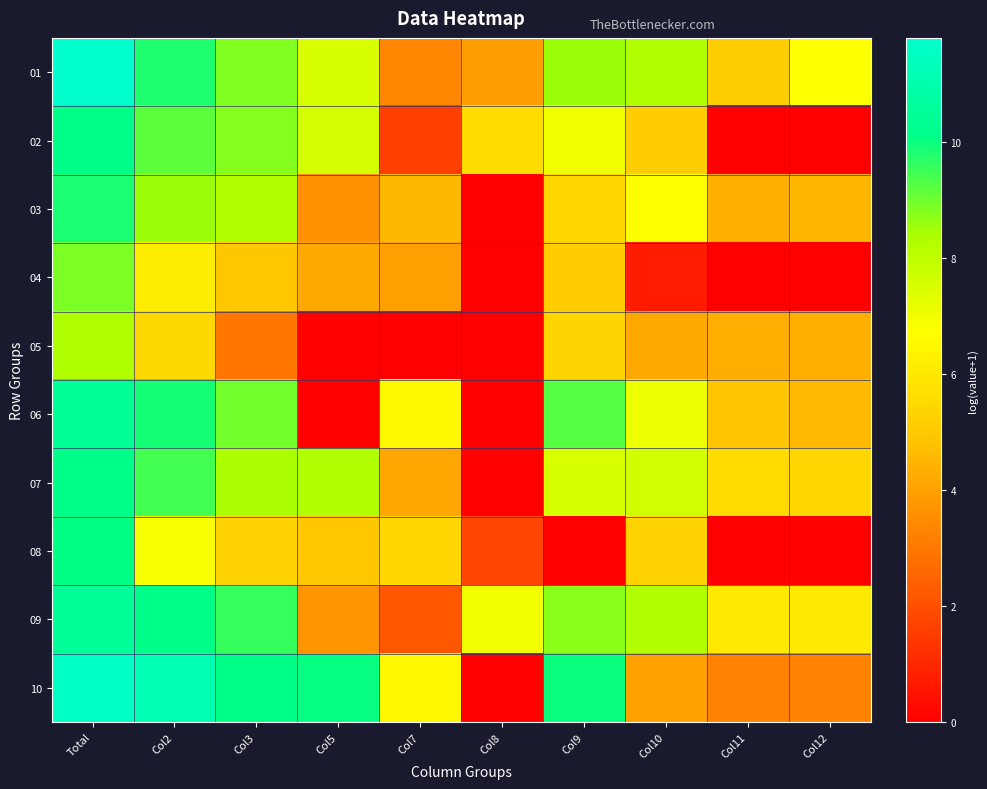

Reading left to right, list all the values displayed in this chart.

01: Total=11.8	Col2=9.8	Col3=8.8	Col5=7.5	Col7=3.3	Col8=4.0	Col9=8.6	Col10=8.3	Col11=5.2	Col12=6.8
02: Total=10.1	Col2=9.2	Col3=8.8	Col5=7.6	Col7=1.6	Col8=5.6	Col9=7.0	Col10=5.1	Col11=0.0	Col12=0.0
03: Total=9.9	Col2=8.5	Col3=8.3	Col5=3.6	Col7=4.6	Col8=0.0	Col9=5.4	Col10=6.7	Col11=4.4	Col12=4.6
04: Total=8.9	Col2=6.2	Col3=4.9	Col5=4.2	Col7=4.0	Col8=0.0	Col9=5.1	Col10=0.7	Col11=0.0	Col12=0.0
05: Total=8.3	Col2=5.5	Col3=3.0	Col5=0.0	Col7=0.0	Col8=0.0	Col9=5.4	Col10=4.2	Col11=4.3	Col12=4.4
06: Total=10.5	Col2=9.9	Col3=9.0	Col5=0.0	Col7=6.6	Col8=0.0	Col9=9.2	Col10=7.1	Col11=4.9	Col12=4.6
07: Total=10.1	Col2=9.4	Col3=8.4	Col5=8.3	Col7=4.1	Col8=0.0	Col9=7.5	Col10=7.7	Col11=5.6	Col12=5.4
08: Total=10.1	Col2=6.9	Col3=5.3	Col5=5.0	Col7=5.4	Col8=1.8	Col9=0.0	Col10=5.3	Col11=0.0	Col12=0.0
09: Total=10.5	Col2=10.1	Col3=9.6	Col5=3.7	Col7=2.2	Col8=7.0	Col9=8.7	Col10=8.3	Col11=6.0	Col12=6.0
10: Total=11.6	Col2=11.2	Col3=10.1	Col5=10.0	Col7=6.5	Col8=0.0	Col9=10.0	Col10=4.0	Col11=3.3	Col12=3.3